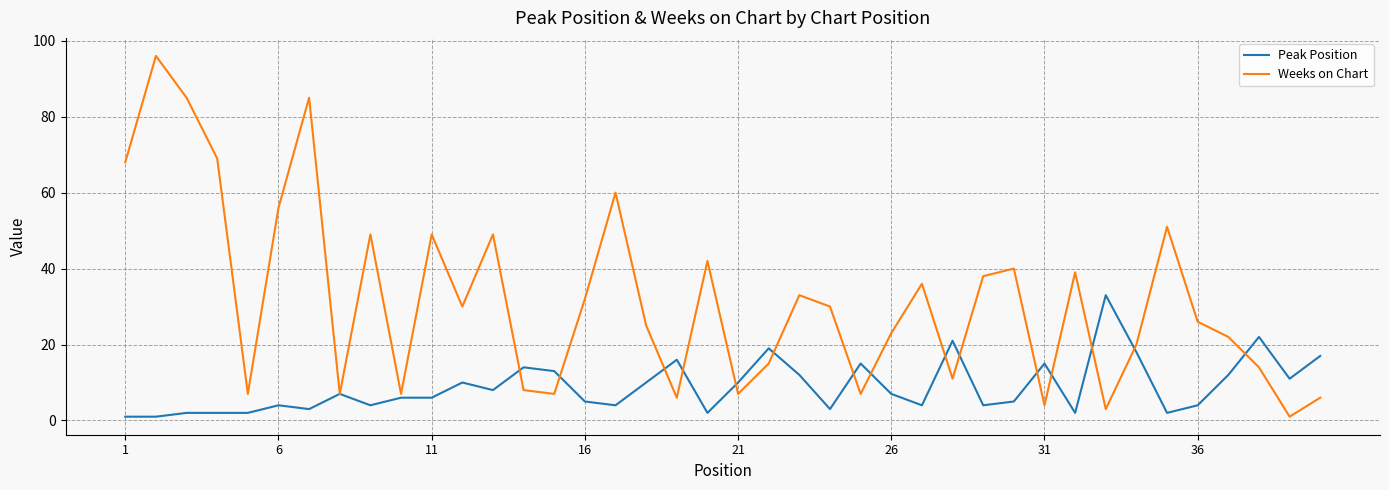

What is the maximum value shown in the chart?

96